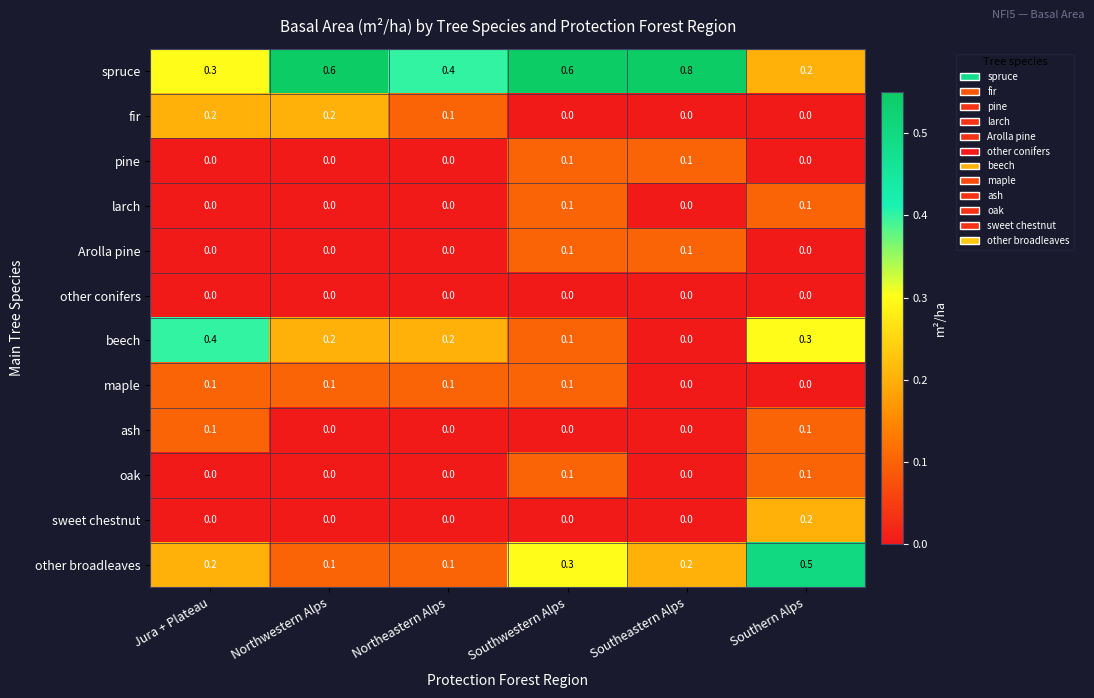

Which series has the largest range (max minus min)?

spruce